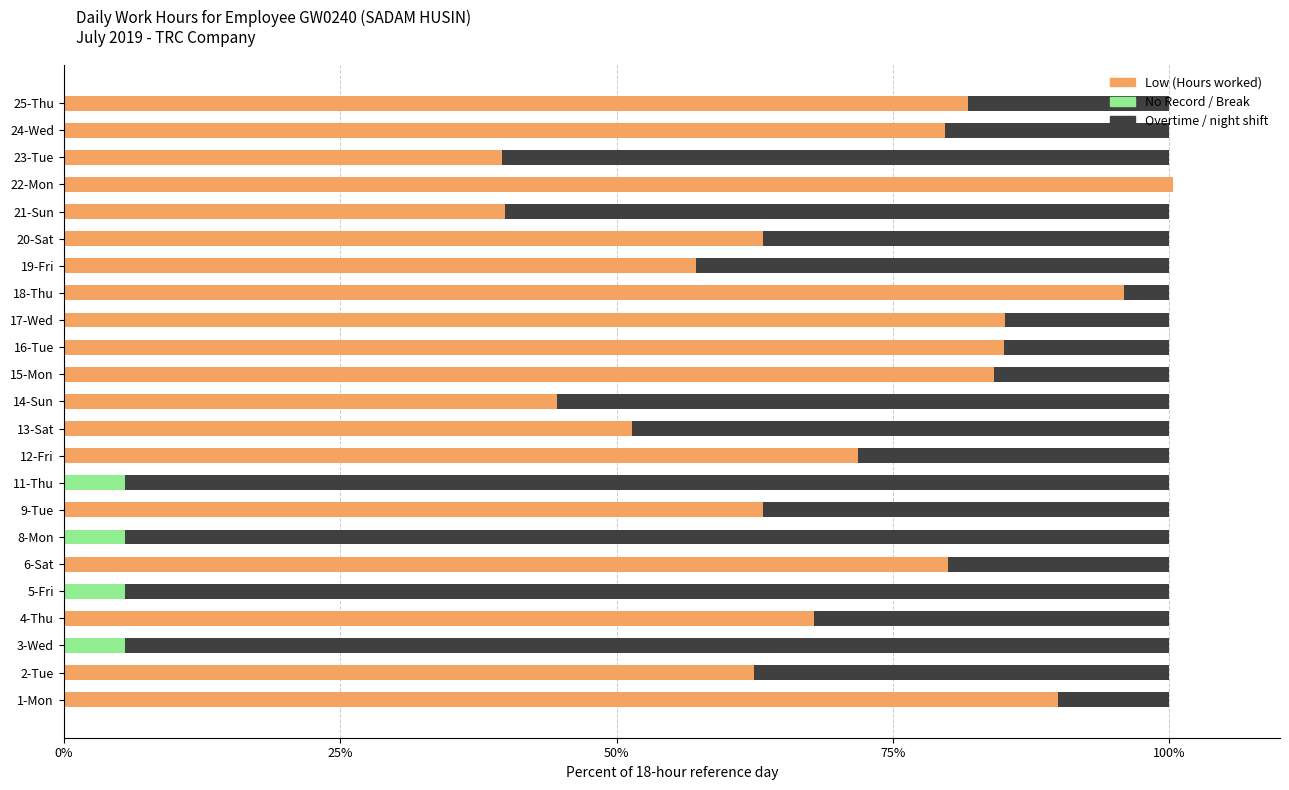

At which label is Low (Hours worked) closest to 50?

13-Sat